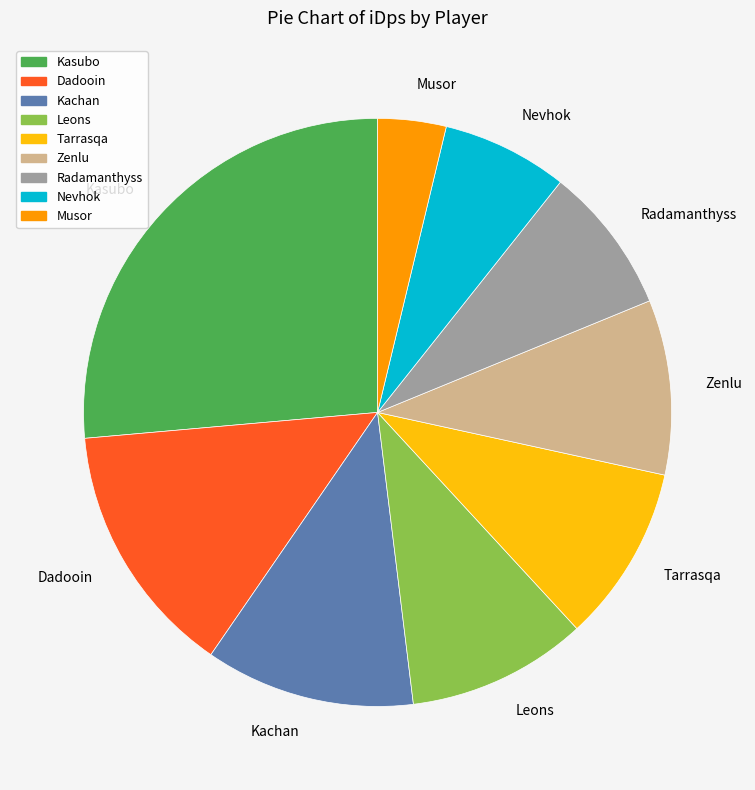

Combined, do Kachan and Kasubo account for over 50%?

No